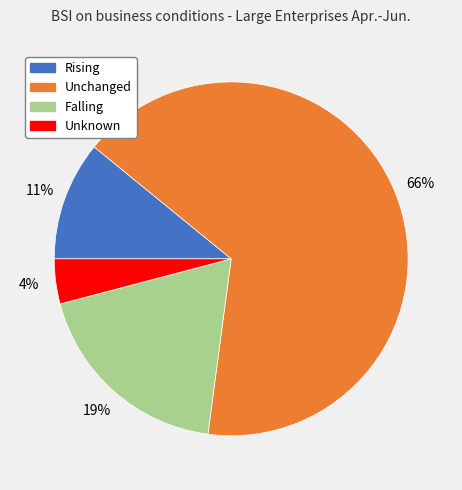

Which slice is the largest?

Unchanged